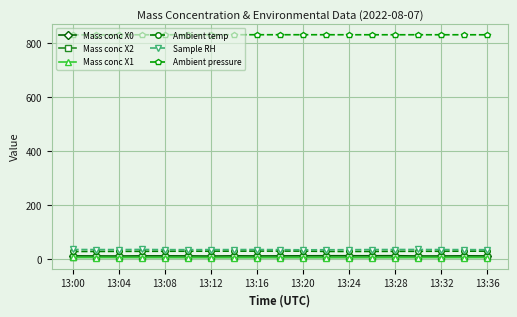

True or false: Sample RH and Mass conc X0 cross at least once.

False